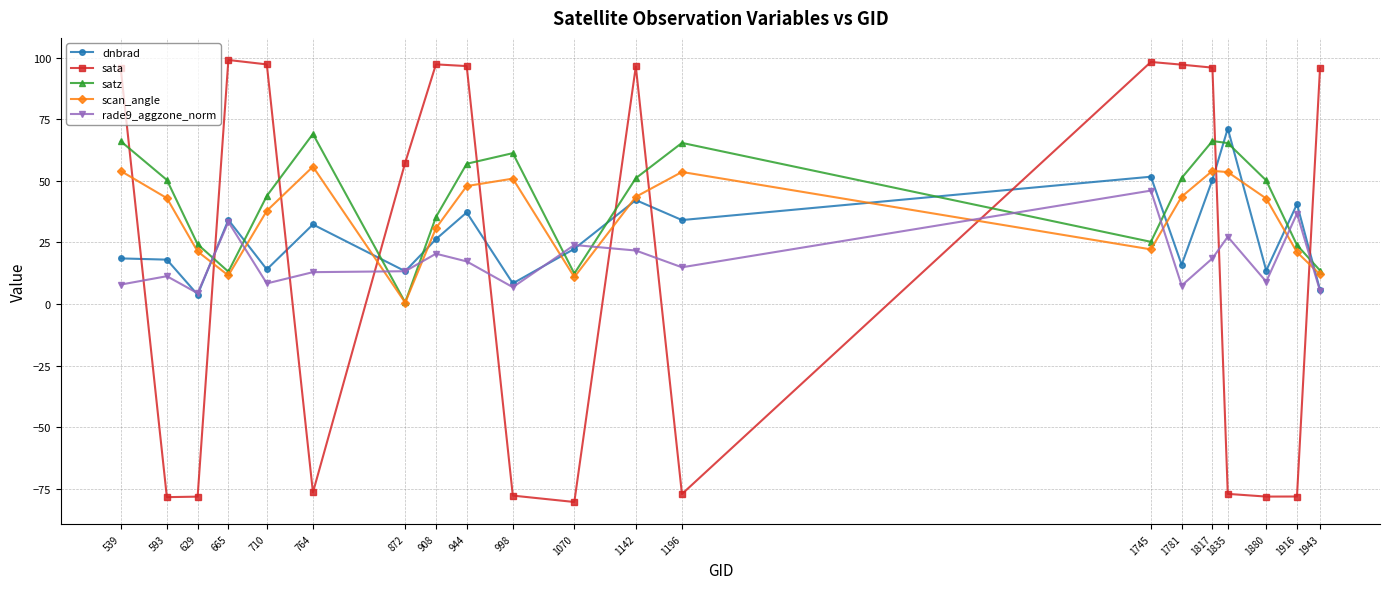

Is the value of scan_angle at 1916 greater than the value of sata at 1070?

Yes